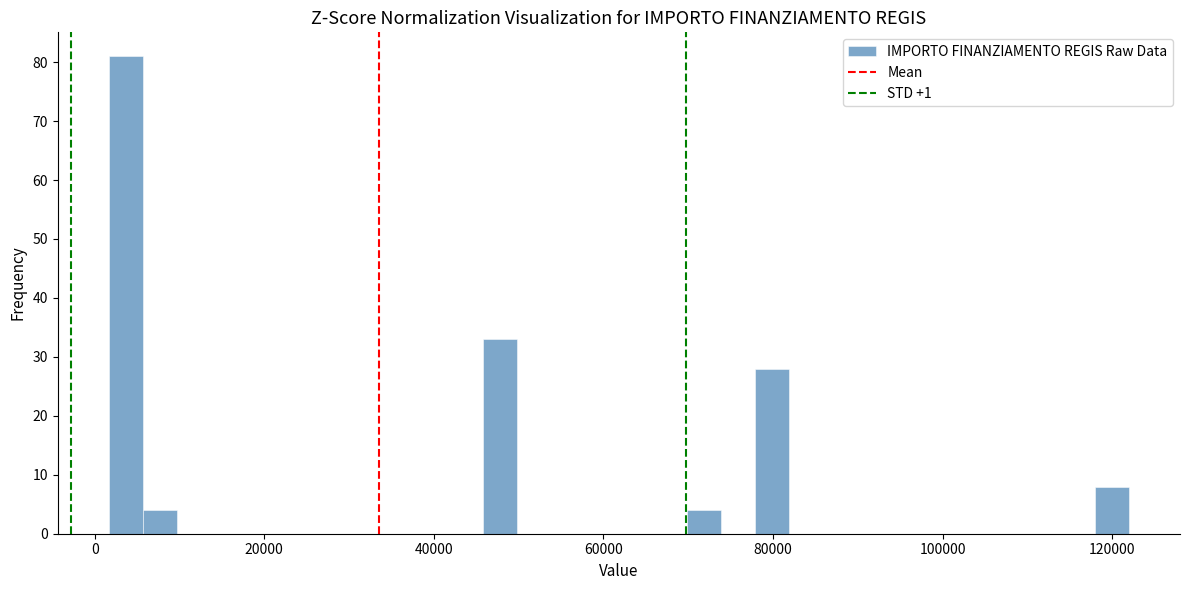

Read against the x-axis, roughly where is the centre of the tallest bar?

4000